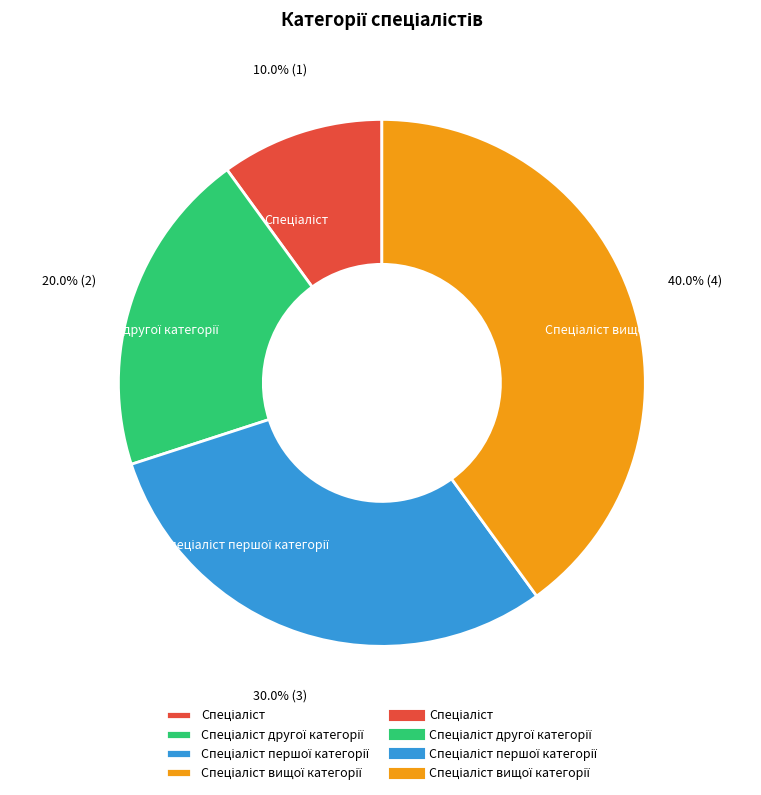

Is there any slice that represents more than half of the pie?

No